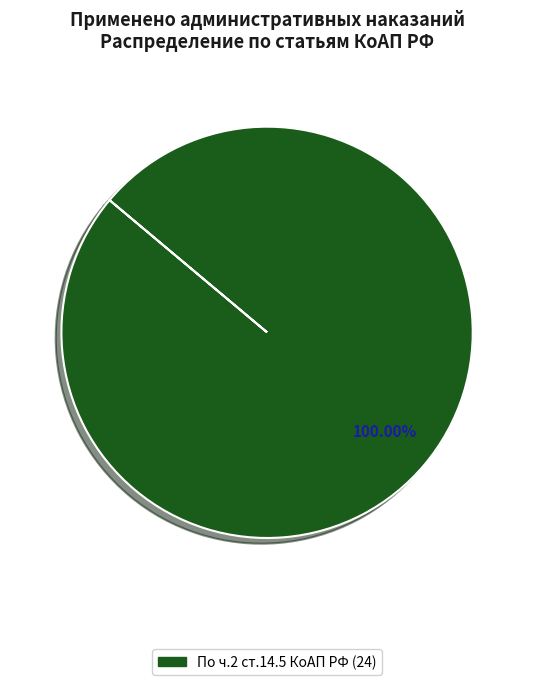

Is there any slice that represents more than half of the pie?

Yes